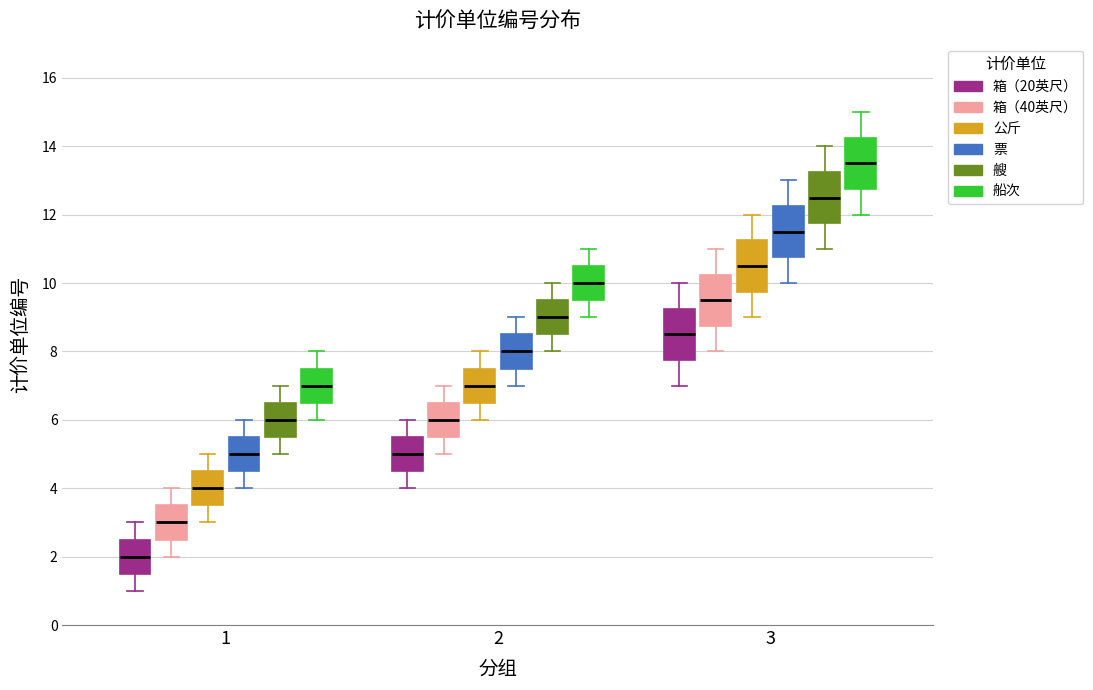

Reading left to right, read every box against the y-axis: the position of its median line, the range the box covers, and the ends of its whiskers. The values are not printed on the chart, so give them approximately, as read against the axis.

1 (箱（20英尺）): median 2.0, box 1.6 to 2.6, whiskers 1.0 to 3.0
1 (箱（40英尺）): median 3.0, box 2.6 to 3.6, whiskers 2.0 to 4.0
1 (公斤): median 4.0, box 3.6 to 4.6, whiskers 3.0 to 5.0
1 (票): median 5.0, box 4.6 to 5.6, whiskers 4.0 to 6.0
1 (艘): median 6.0, box 5.6 to 6.6, whiskers 5.0 to 7.0
1 (船次): median 7.0, box 6.6 to 7.6, whiskers 6.0 to 8.0
2 (箱（20英尺）): median 5.0, box 4.6 to 5.6, whiskers 4.0 to 6.0
2 (箱（40英尺）): median 6.0, box 5.6 to 6.6, whiskers 5.0 to 7.0
2 (公斤): median 7.0, box 6.6 to 7.6, whiskers 6.0 to 8.0
2 (票): median 8.0, box 7.6 to 8.6, whiskers 7.0 to 9.0
2 (艘): median 9.0, box 8.6 to 9.6, whiskers 8.0 to 10.0
2 (船次): median 10.0, box 9.6 to 10.6, whiskers 9.0 to 11.0
3 (箱（20英尺）): median 8.6, box 7.8 to 9.2, whiskers 7.0 to 10.0
3 (箱（40英尺）): median 9.6, box 8.8 to 10.2, whiskers 8.0 to 11.0
3 (公斤): median 10.6, box 9.8 to 11.2, whiskers 9.0 to 12.0
3 (票): median 11.6, box 10.8 to 12.2, whiskers 10.0 to 13.0
3 (艘): median 12.6, box 11.8 to 13.2, whiskers 11.0 to 14.0
3 (船次): median 13.6, box 12.8 to 14.2, whiskers 12.0 to 15.0